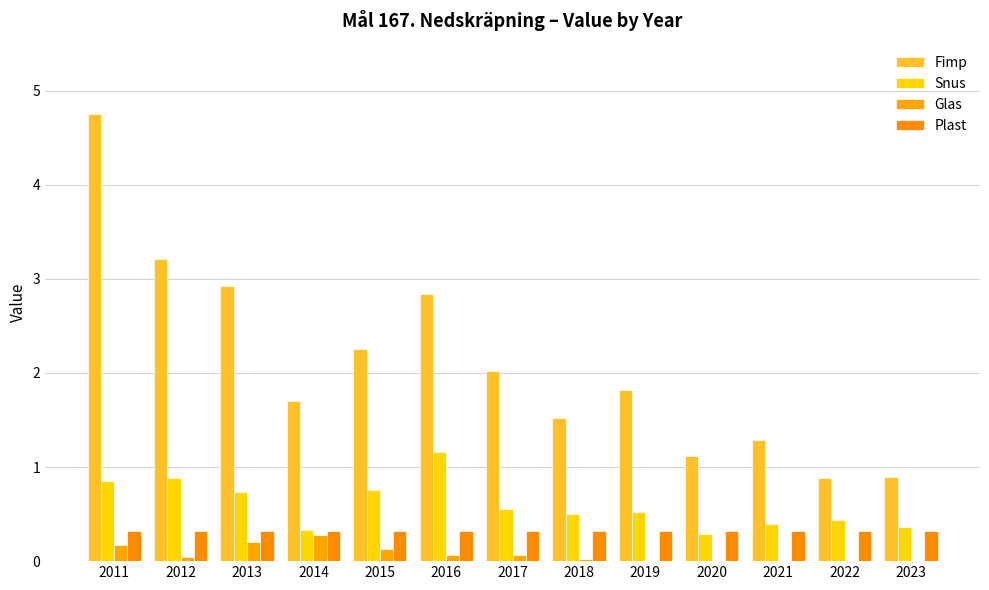

How many groups of bars are there?

13